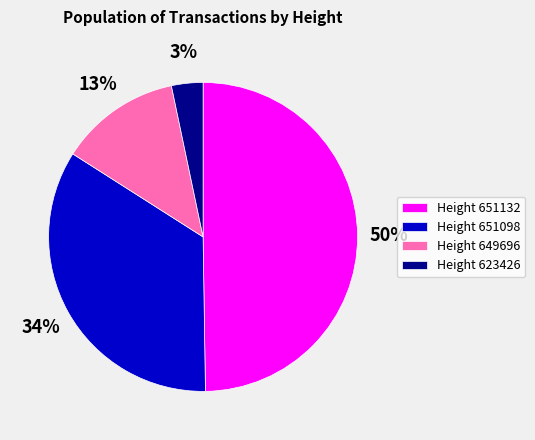

To the nearest percent, what is the average slice percentage?

25%